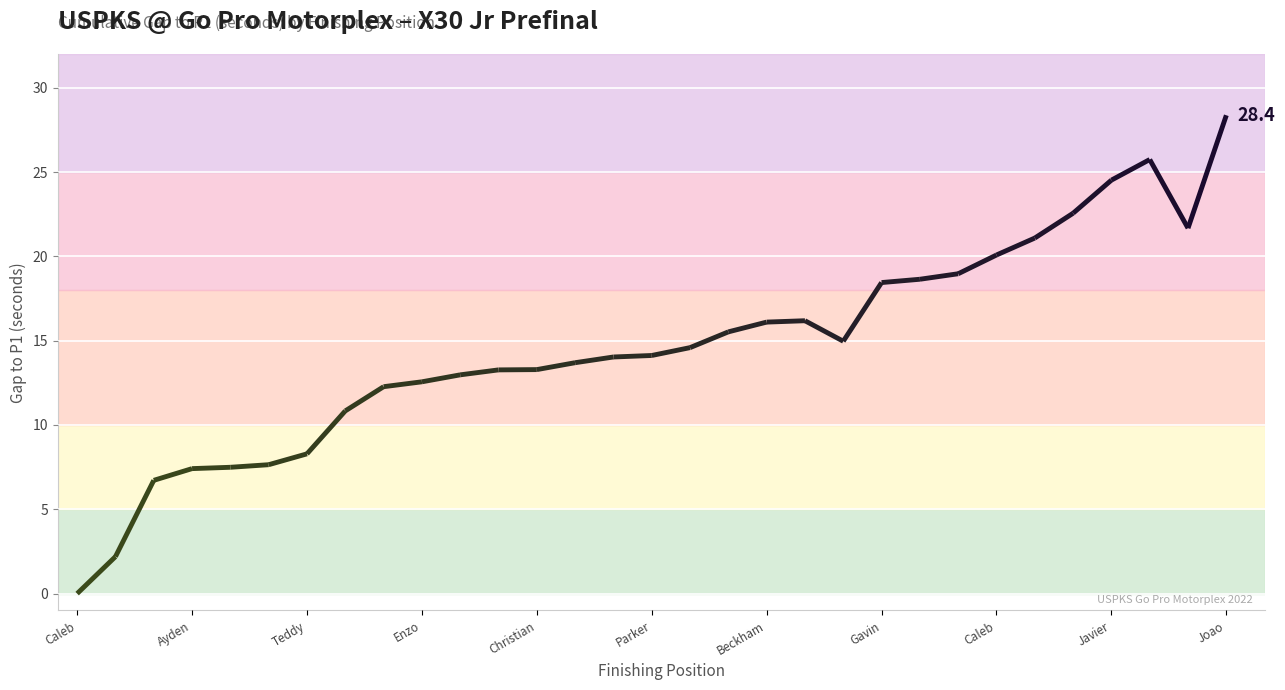

Is this an area chart (filled region under the line)?

No